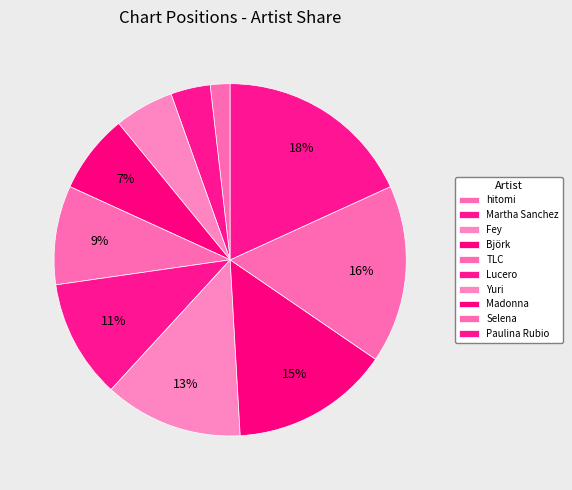

Count the number of slices in the pie.

10